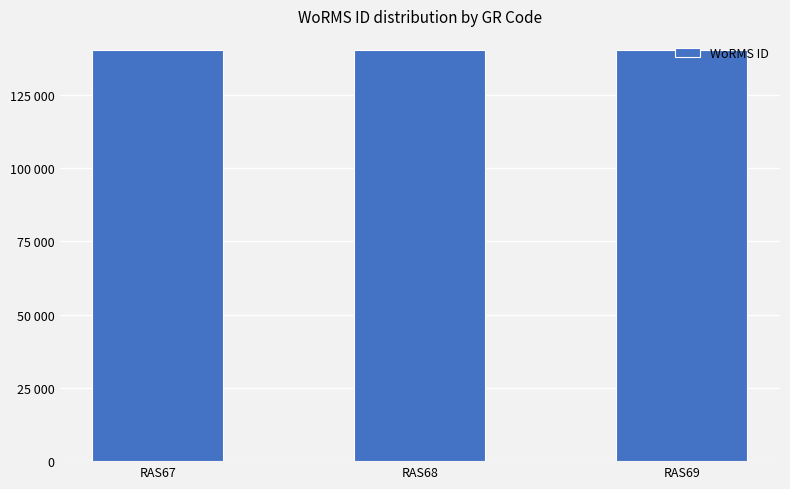

What is the sum of all values?

420789